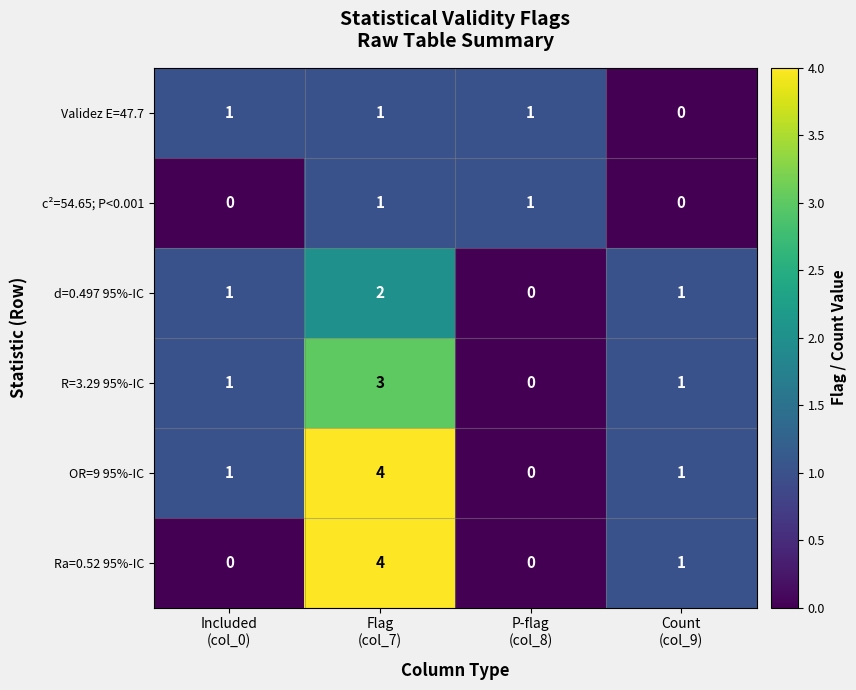

Count the OR=9 95%-IC values in the range 1 to 4.

3